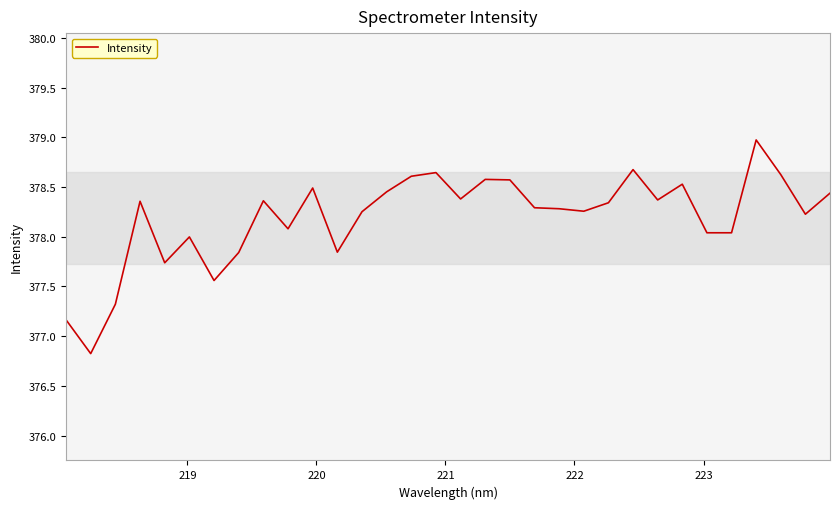

What is the smallest value displayed?

376.8